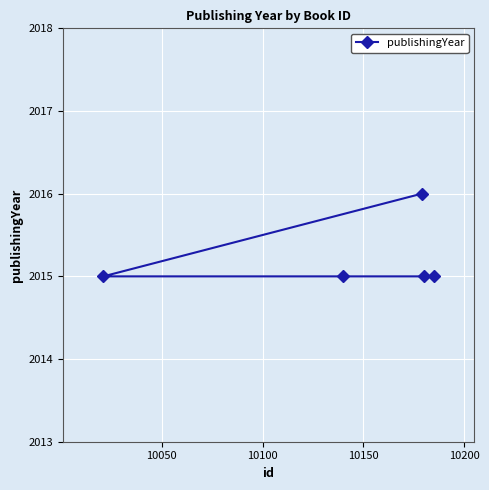

What is the sum of all values?

10076